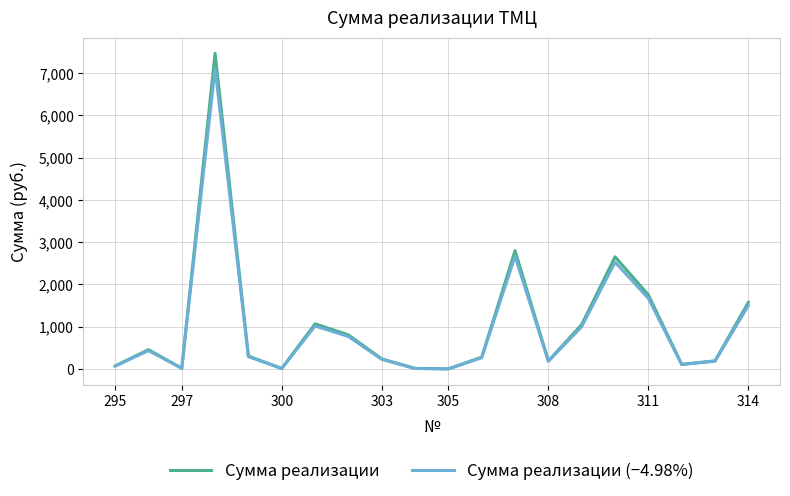

In Сумма реализации, how many points are lower than both neighbors (excluding endpoints)?

5